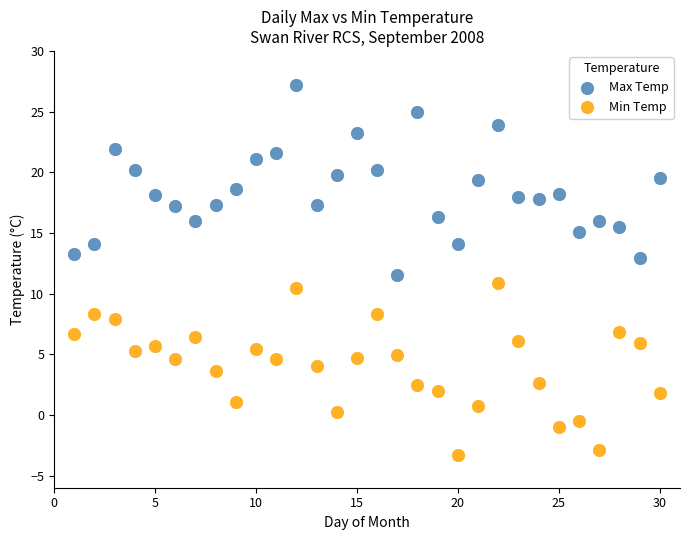

Which series reaches the minimum Y coordinate?

Min Temp